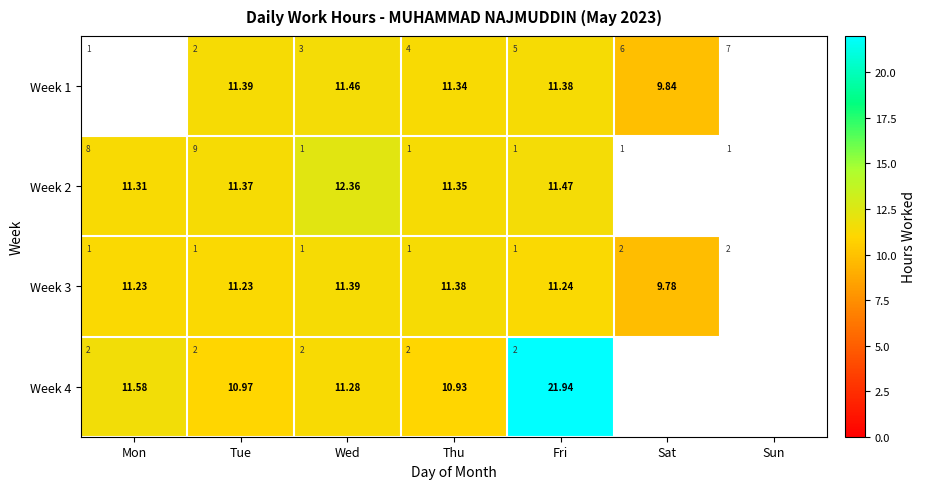

What is the difference between the Week 3 values at Fri and Sat?

1.5